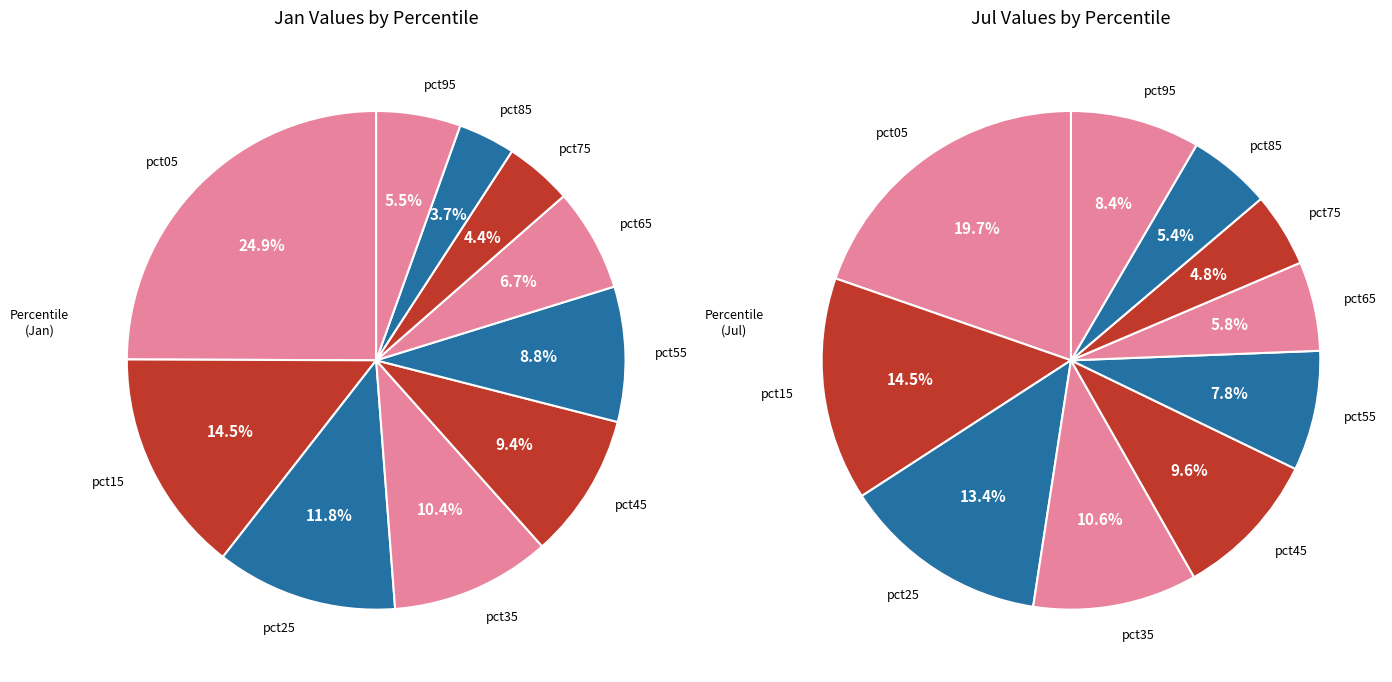

Does 7 represent more than half of the total?

No